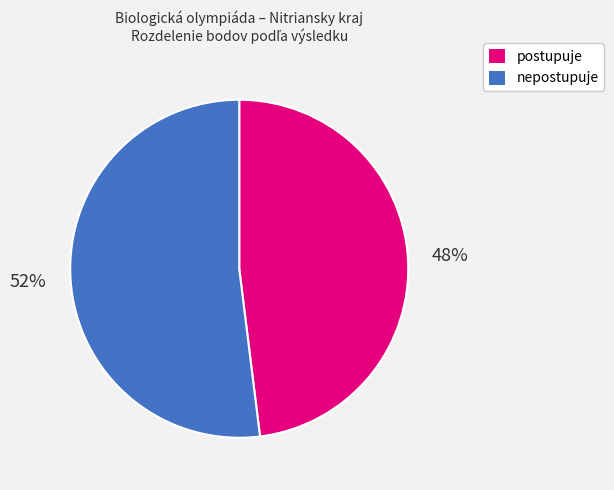

Is there a majority slice in this chart?

Yes